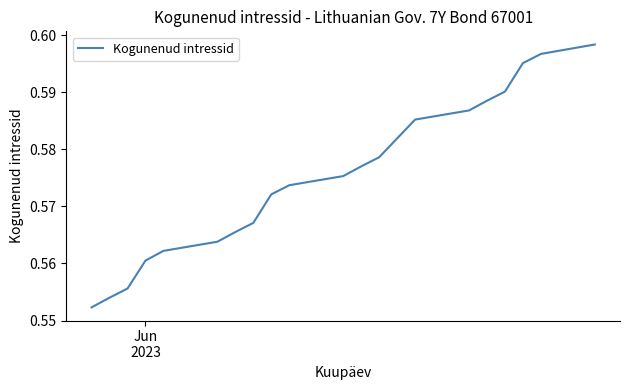

True or false: the data shows 0.3 at 9.

False